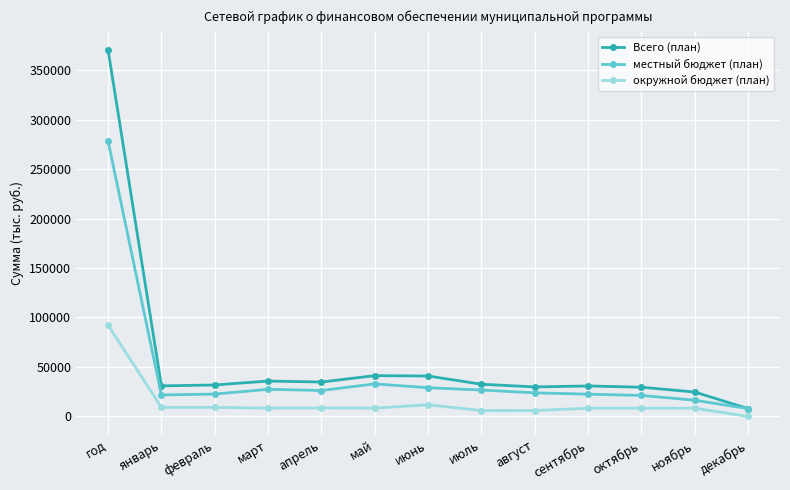

Where is Всего (план) nearest to the value 189100?

май